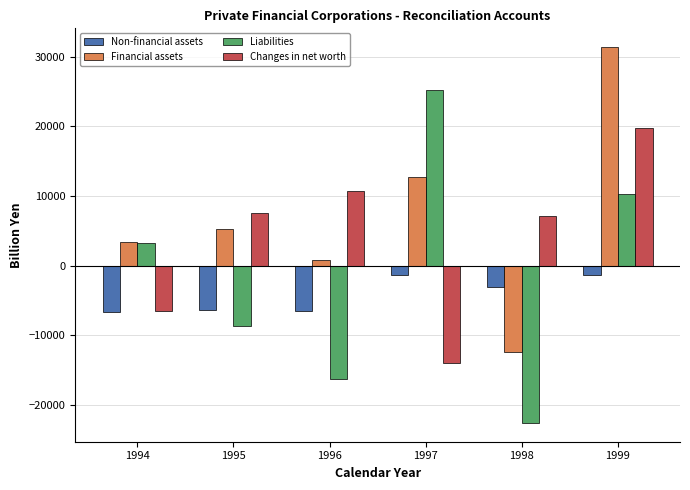

The Changes in net worth series shows -21342.8 at 1997. True or false?

False